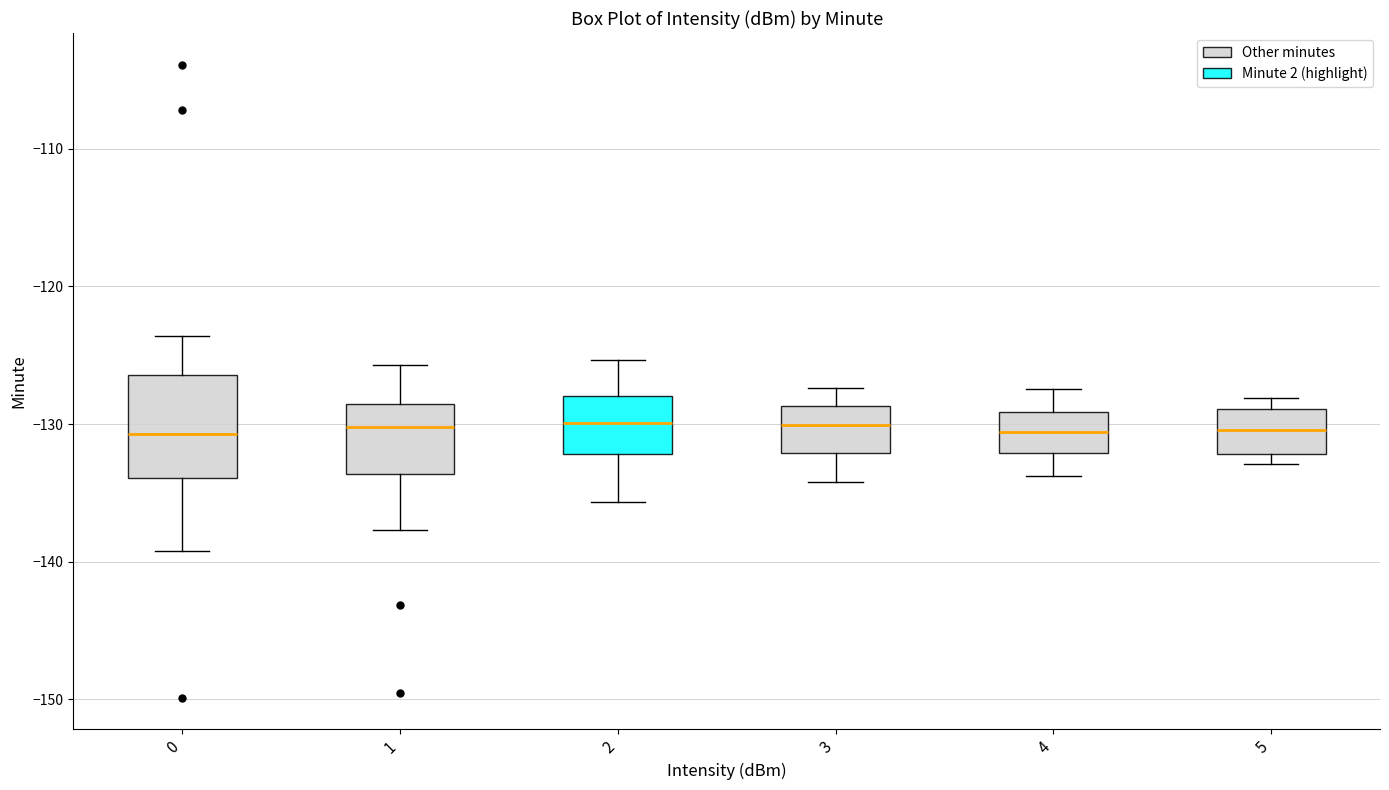

Where is the lower edge of the box at x = 5 on the y-axis? The values are not printed on the chart, so give them approximately, as read against the axis.

-132